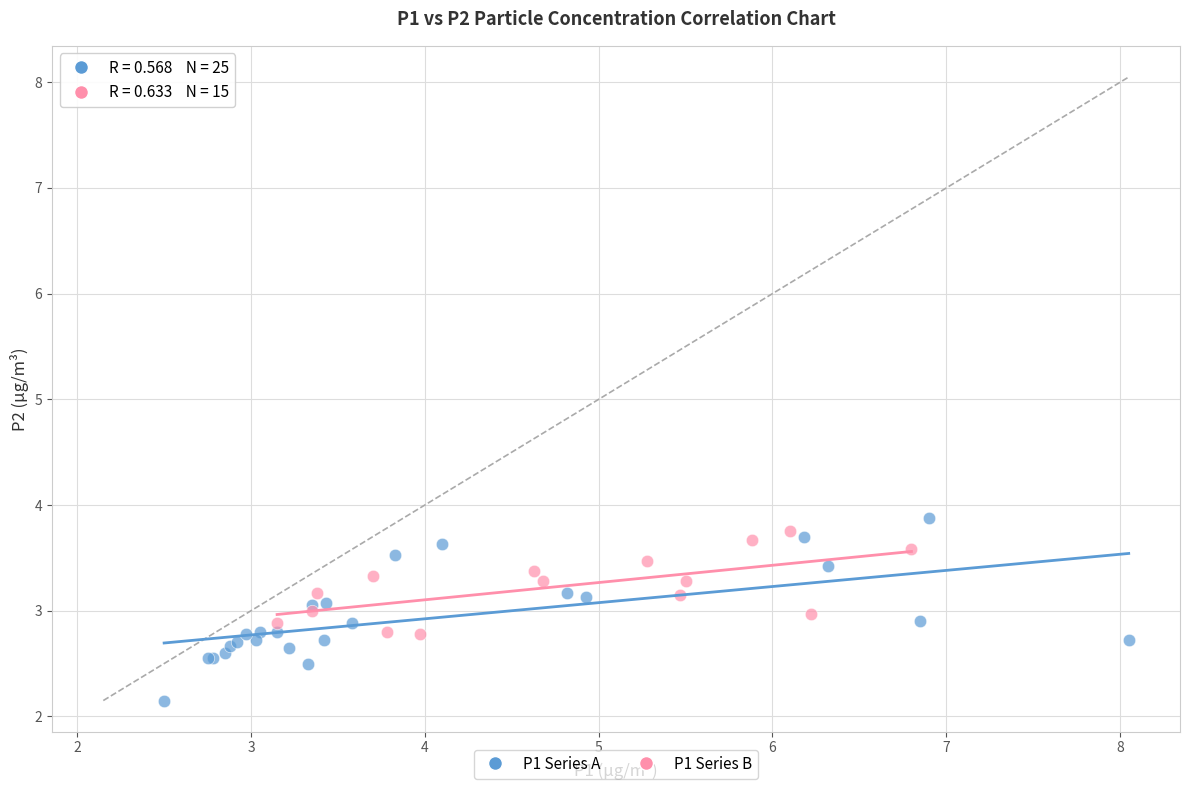

Which series has the widest spread of Y values?

P1 Series A